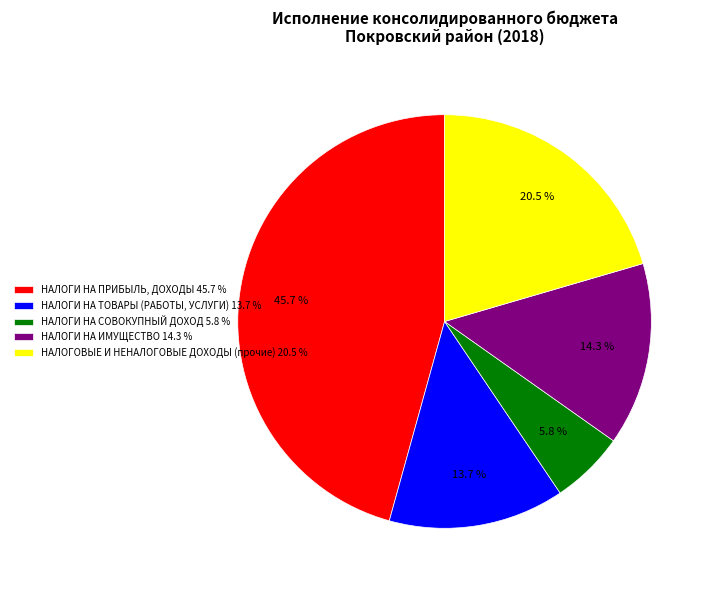

To the nearest percent, what portion does НАЛОГИ НА ТОВАРЫ (РАБОТЫ, УСЛУГИ) represent?

14%